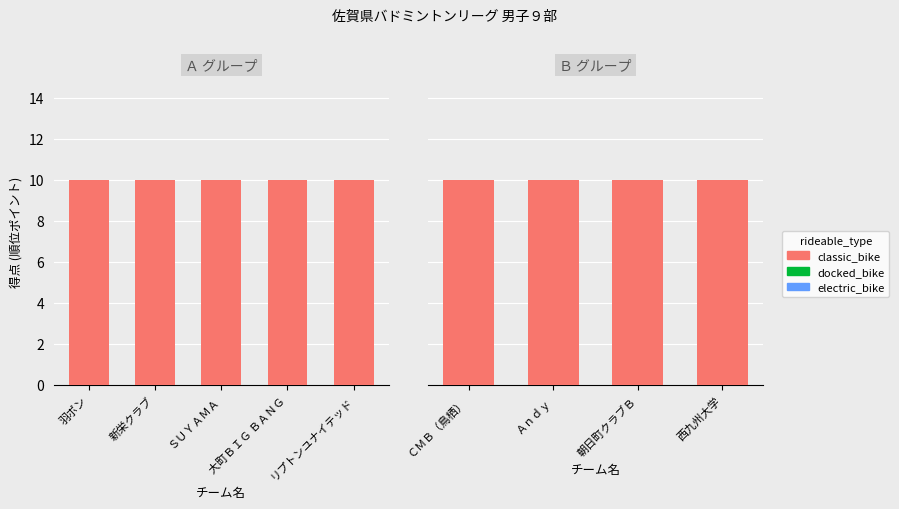

Which series has the largest total across all categories?

classic_bike